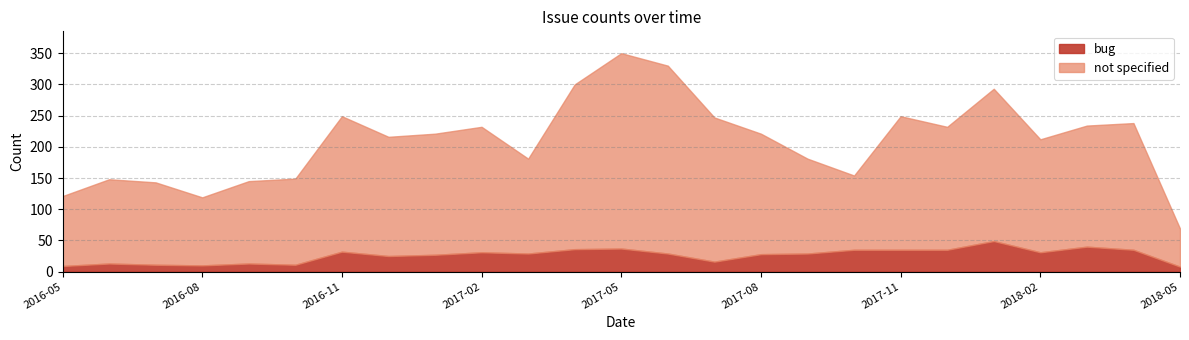

How many lines are shown in the chart?

2